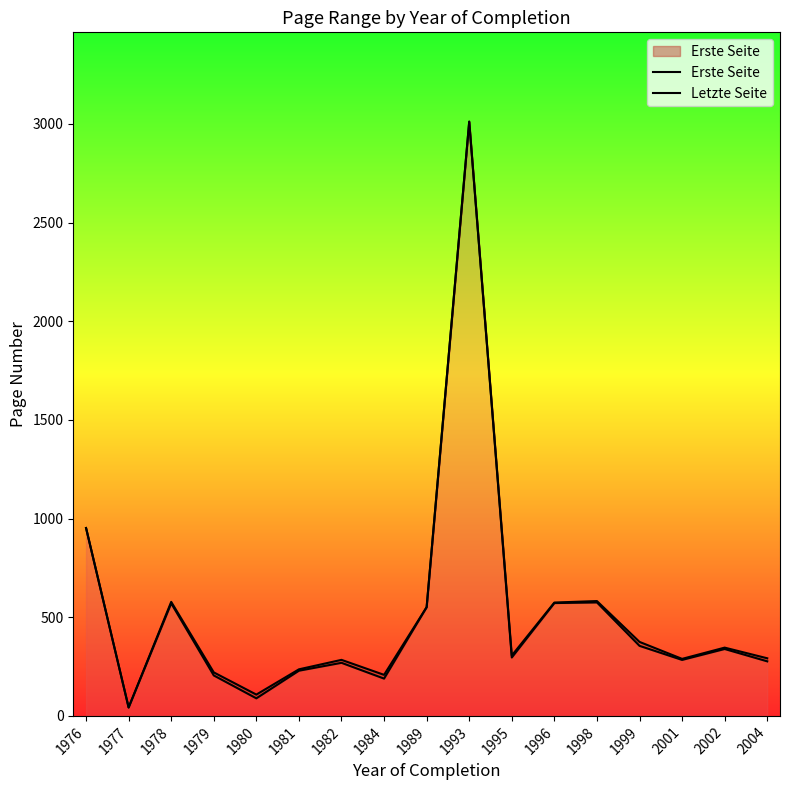

True or false: Letzte Seite and Erste Seite cross at least once.

False